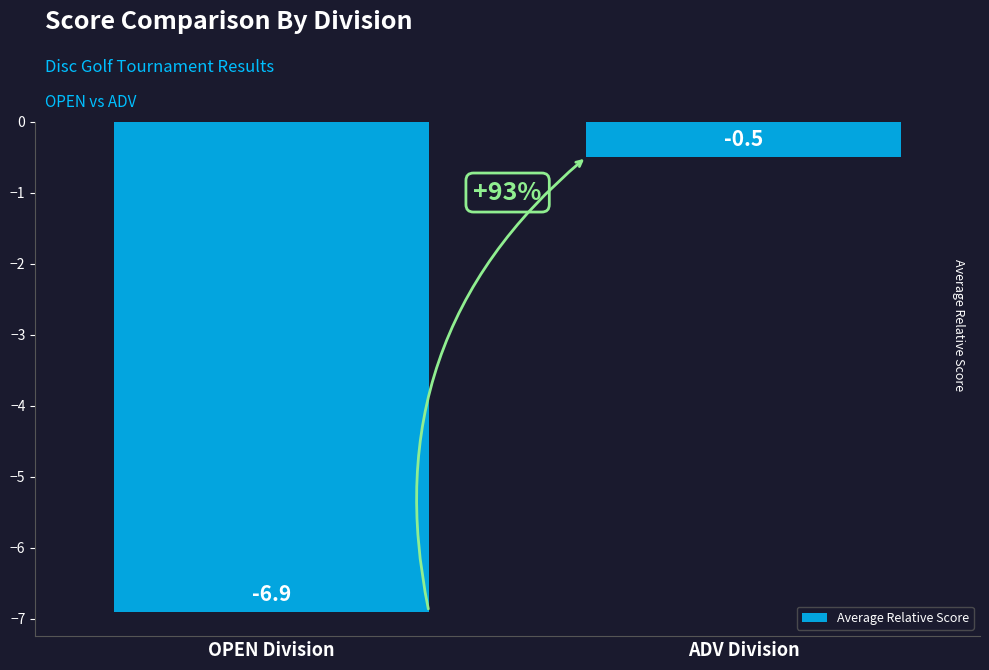

Reading right to left, list all the values displayed in this chart.

-0.5	-6.9